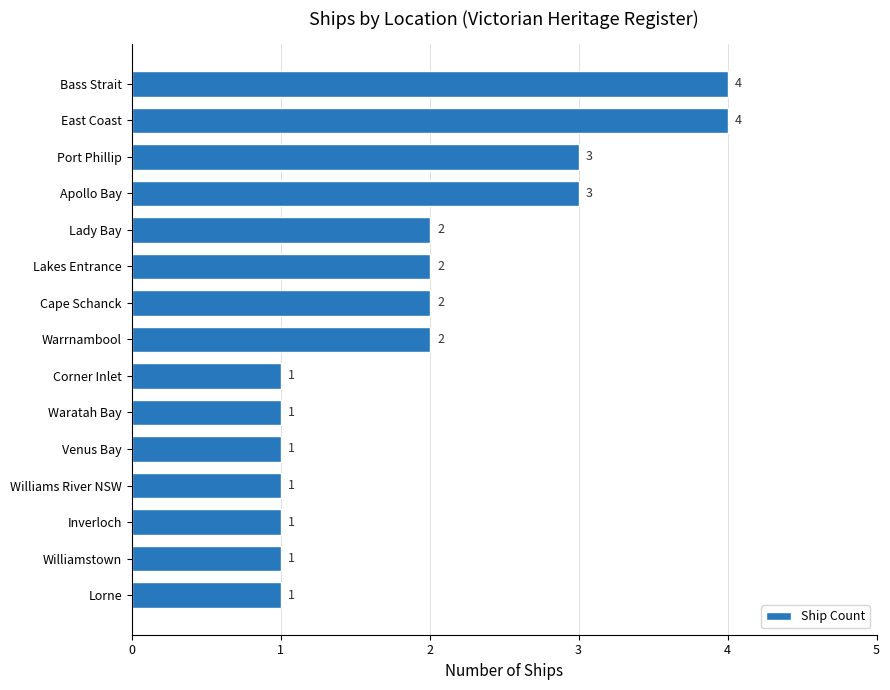

What is the sum of the values at Lady Bay and East Coast?

6